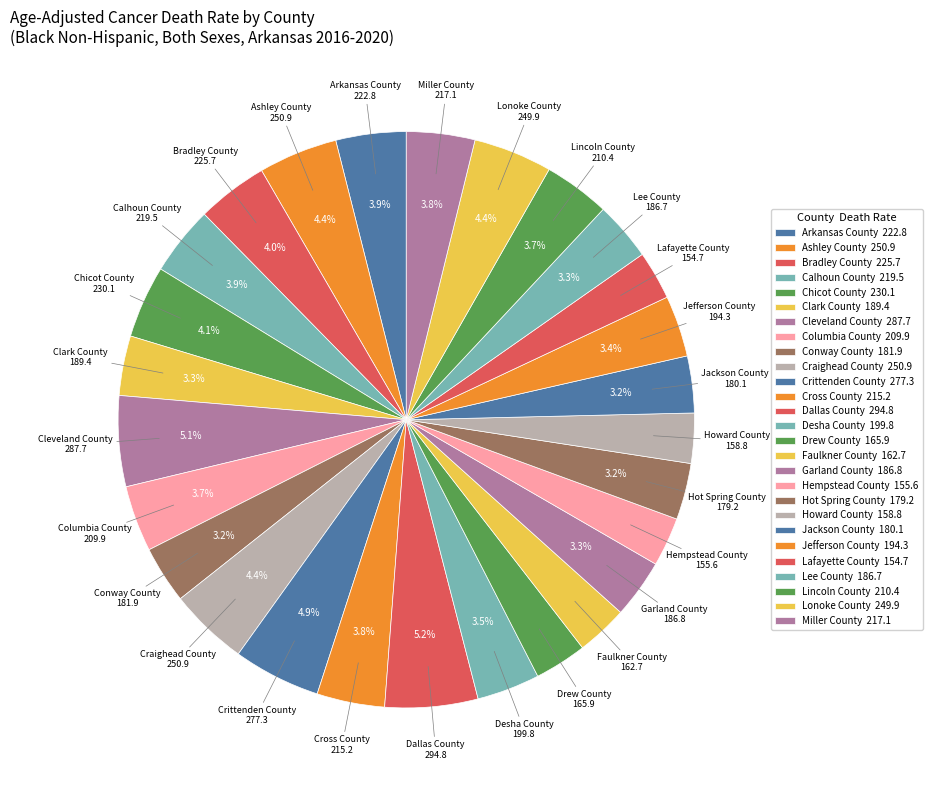

Does any single category account for the majority?

No